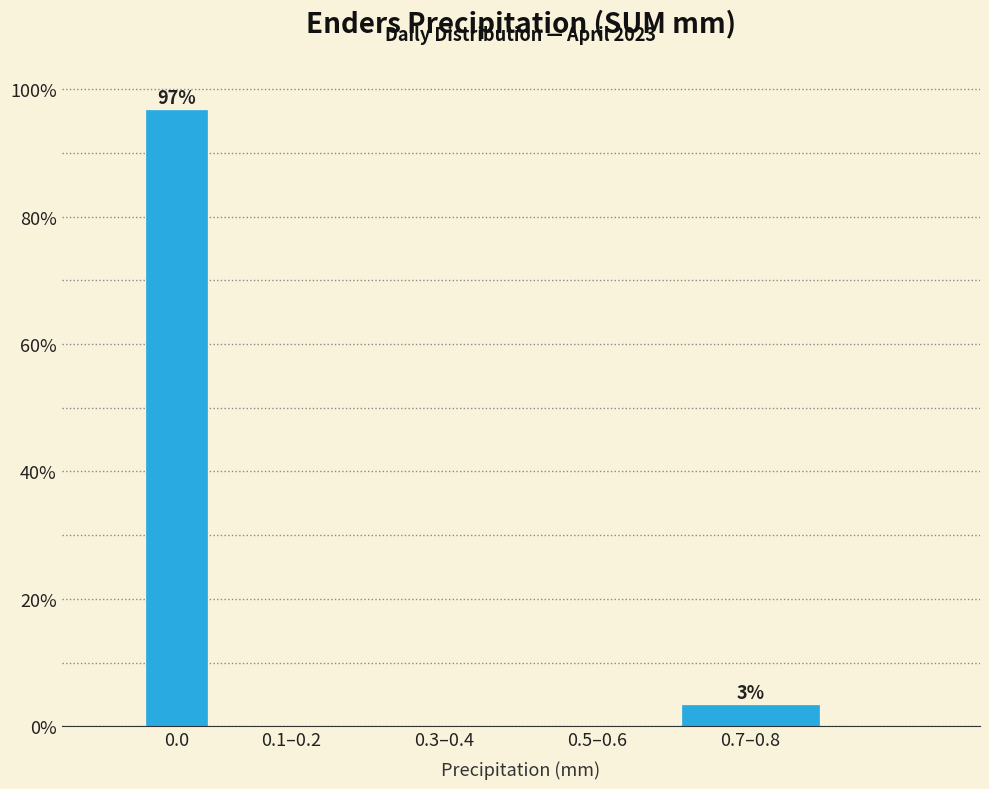

Reading right to left, what are all the values shown in this chart?

0.7–0.8=3.3	0.5–0.6=0.0	0.3–0.4=0.0	0.1–0.2=0.0	0.0=96.7